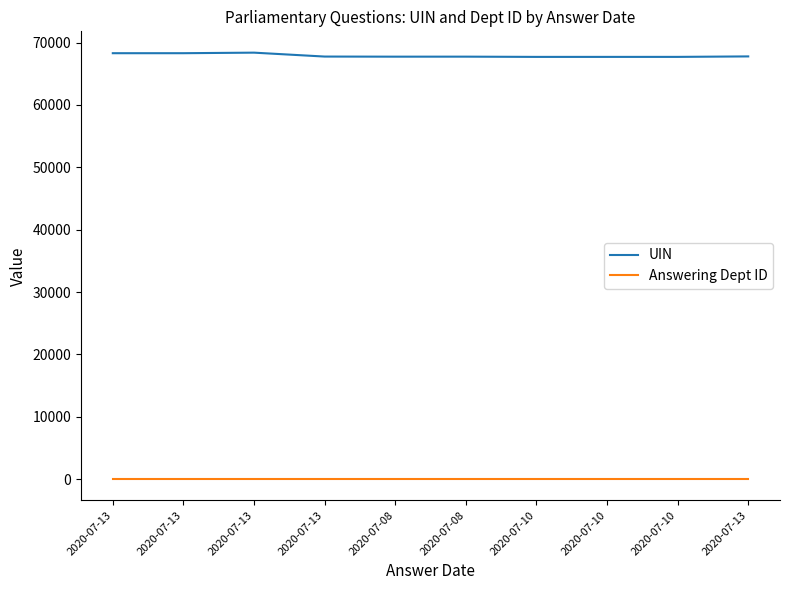

How many lines are shown in the chart?

2